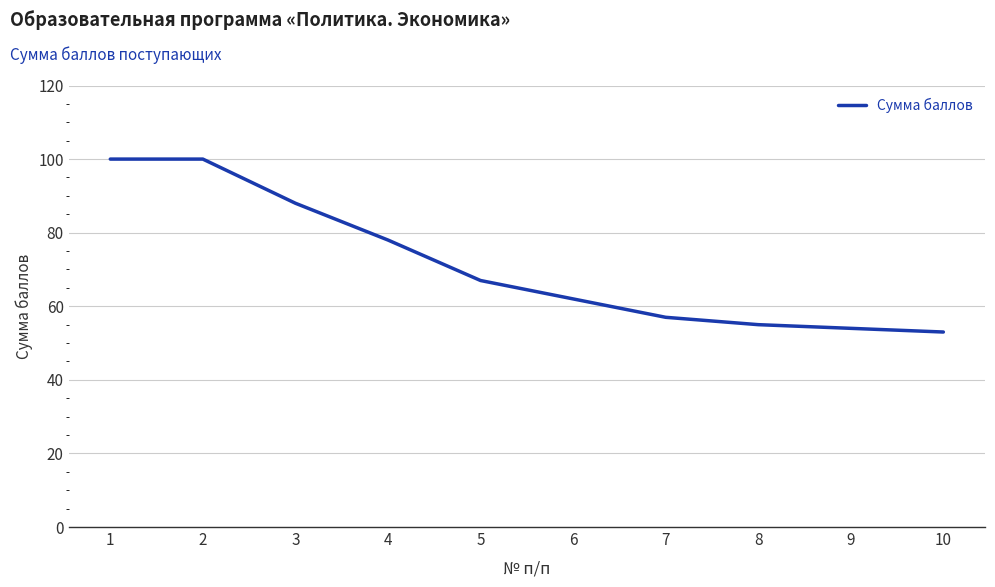

How many categories are shown in the chart?

10